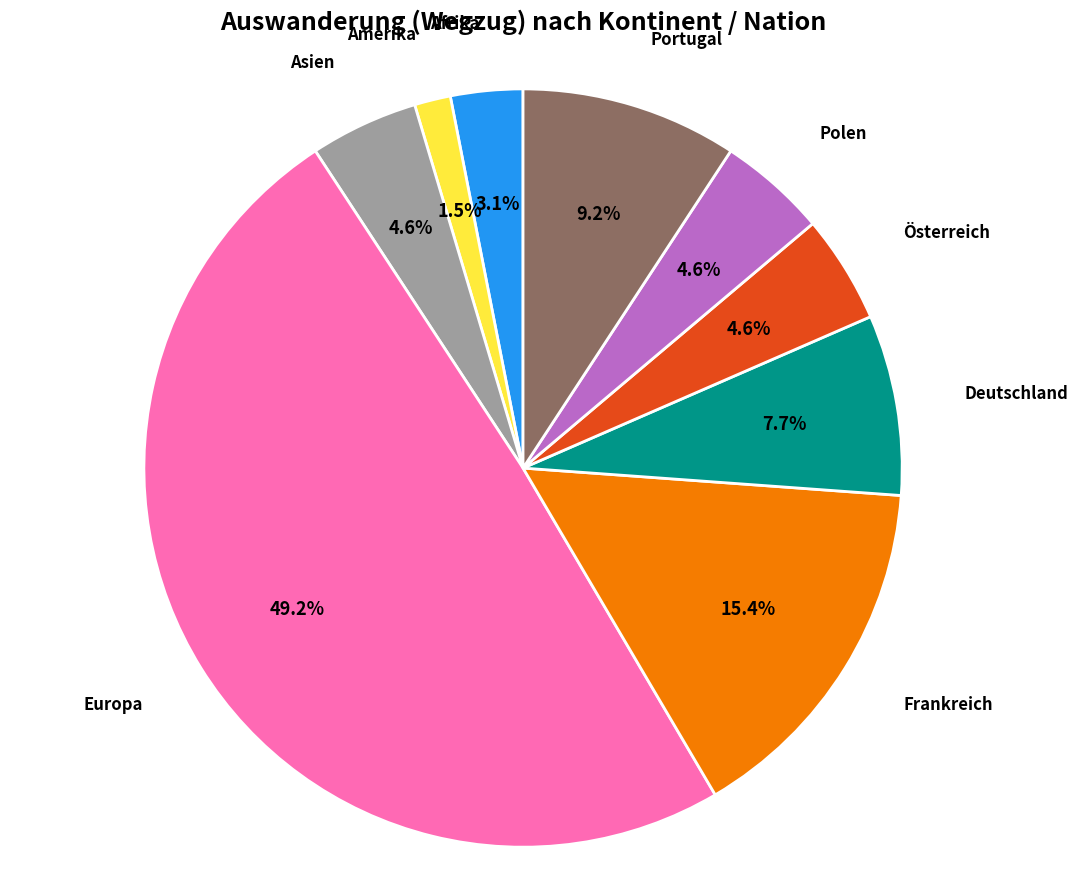

To the nearest percent, what is the average slice percentage?

11%